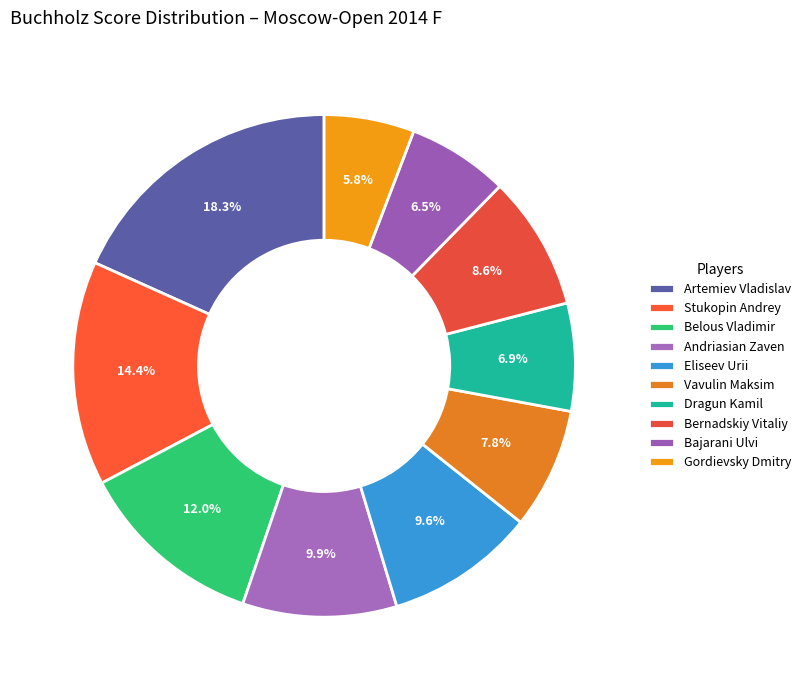

How many slices are in this pie chart?

10